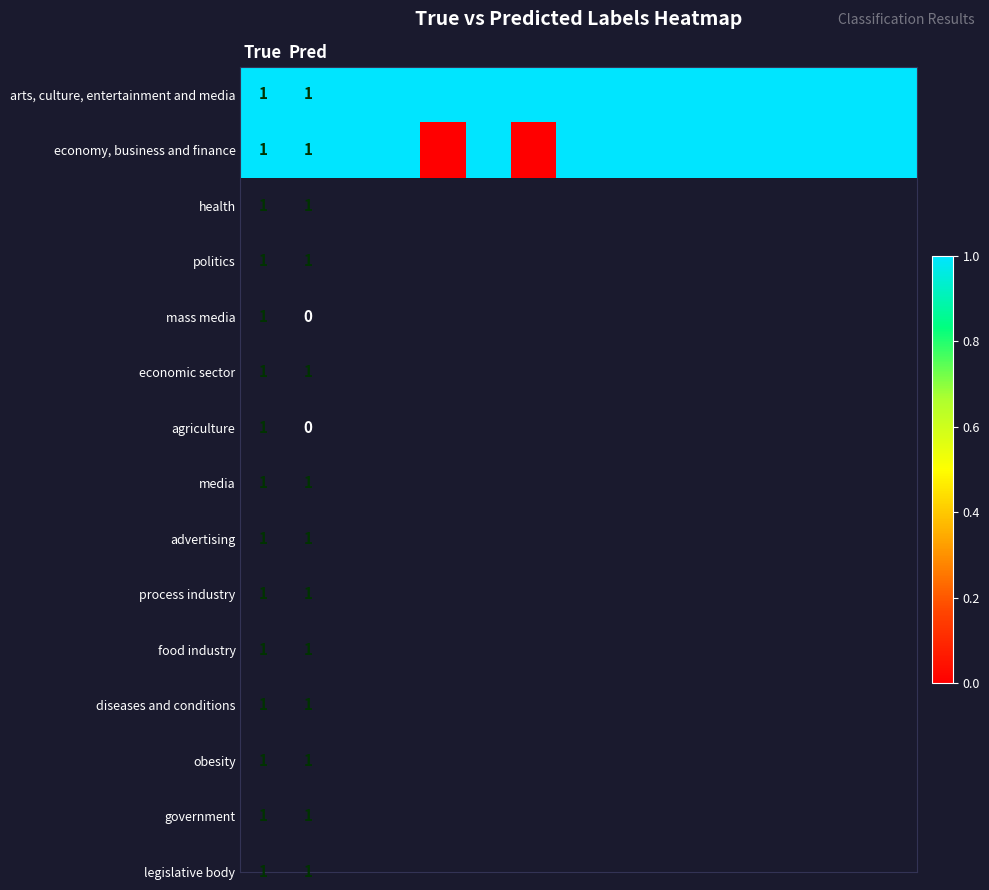

The value of arts, culture, entertainment and media at True is 1. True or false?

True